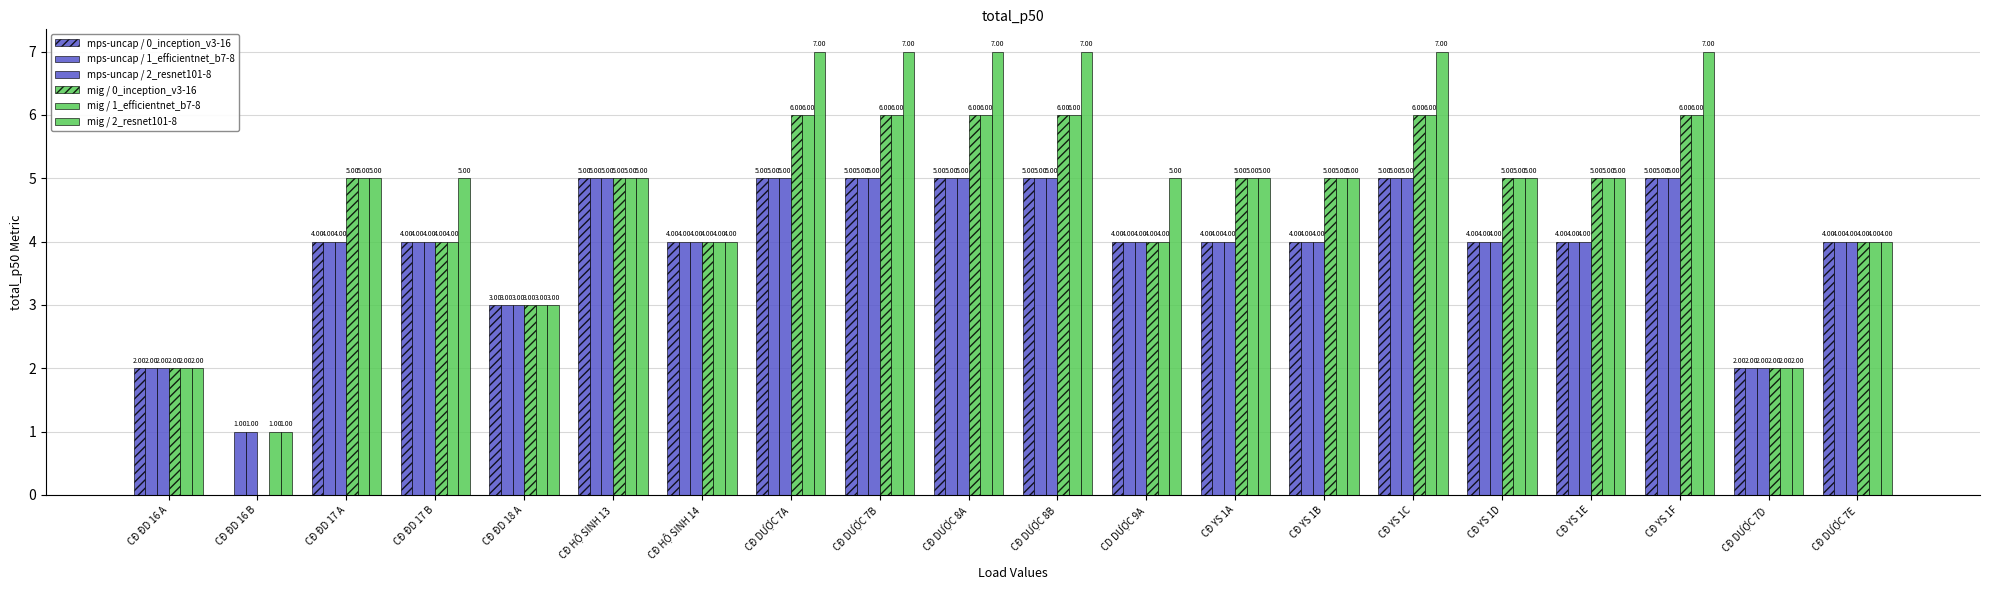

How many distinct data groups are displayed?

6